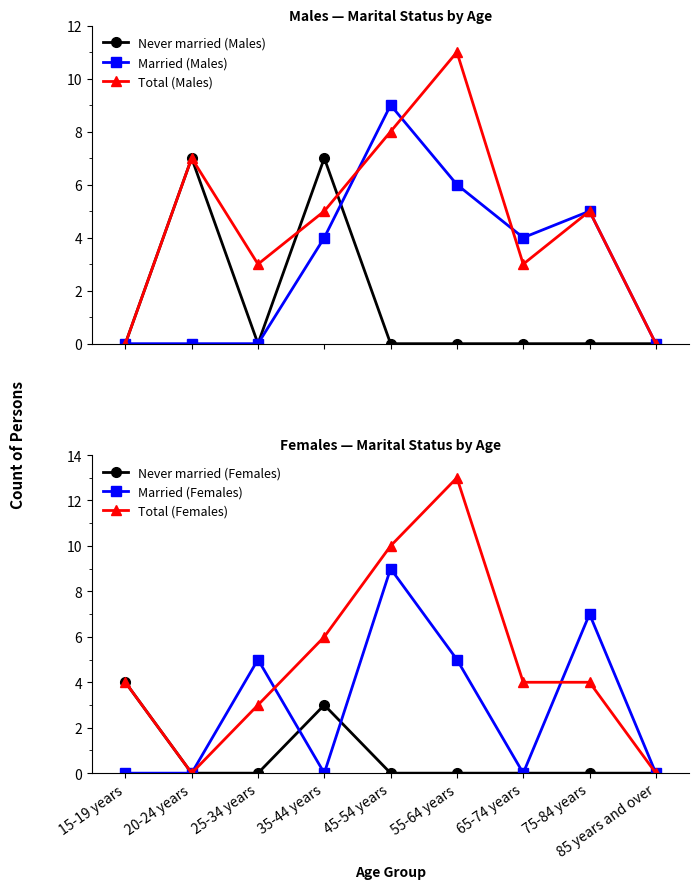

Where is the first local maximum for Never married (Males)?

20-24 years